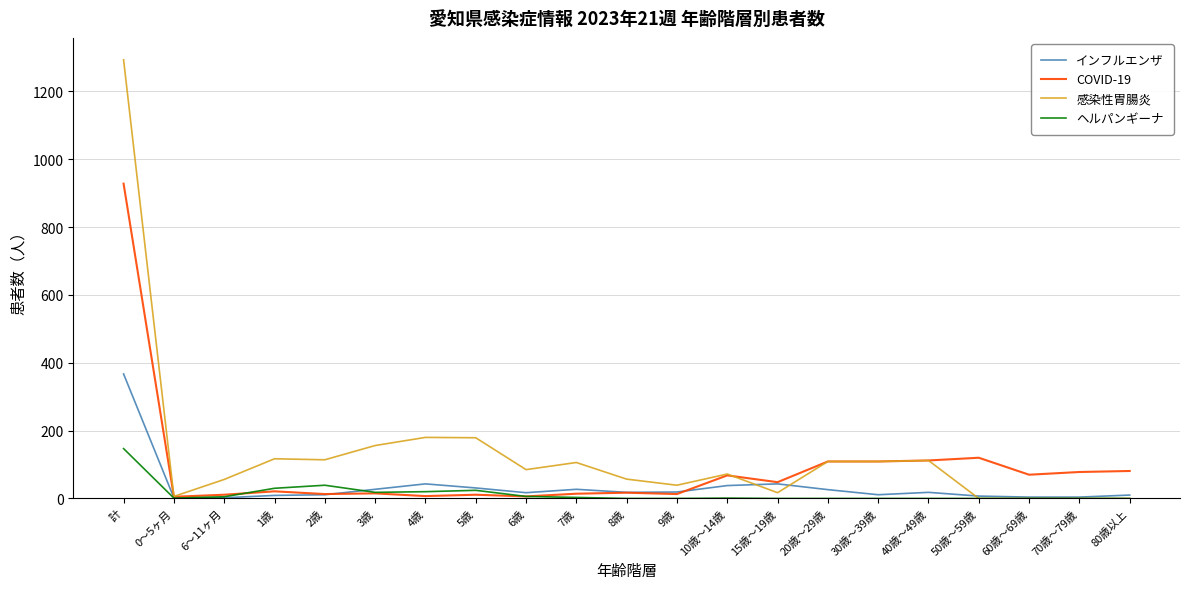

Between 3歳 and 60歳～69歳, which series saw the biggest shift?

感染性胃腸炎